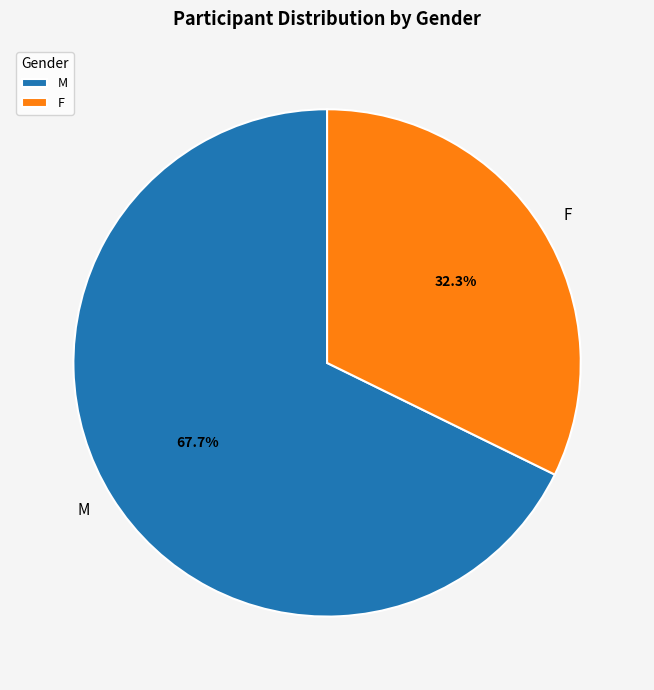

Approximately how many times larger is the value at M compared to F?

2.1